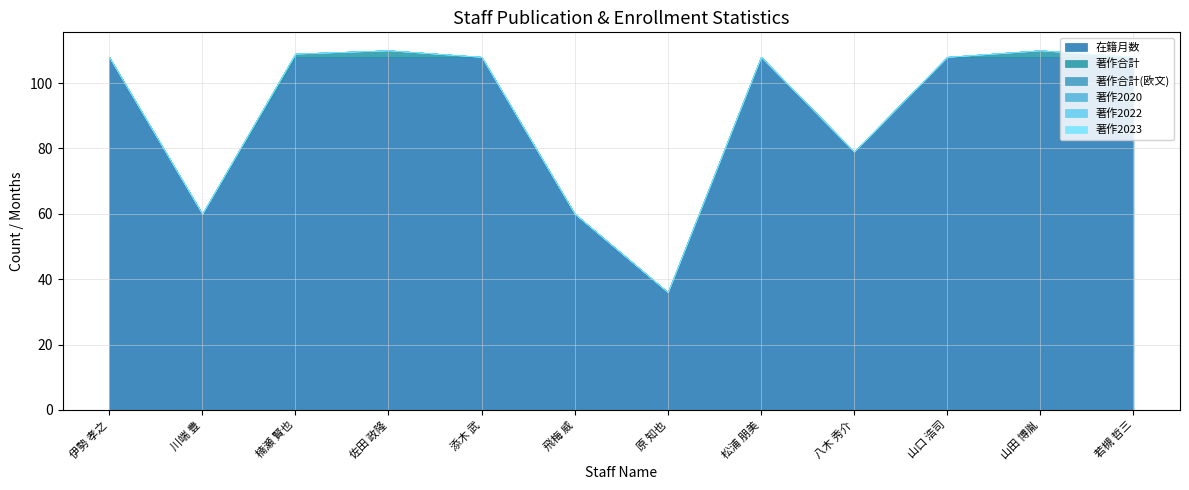

Is it true that 著作2020 equals 0 at 松浦 朋美?

True